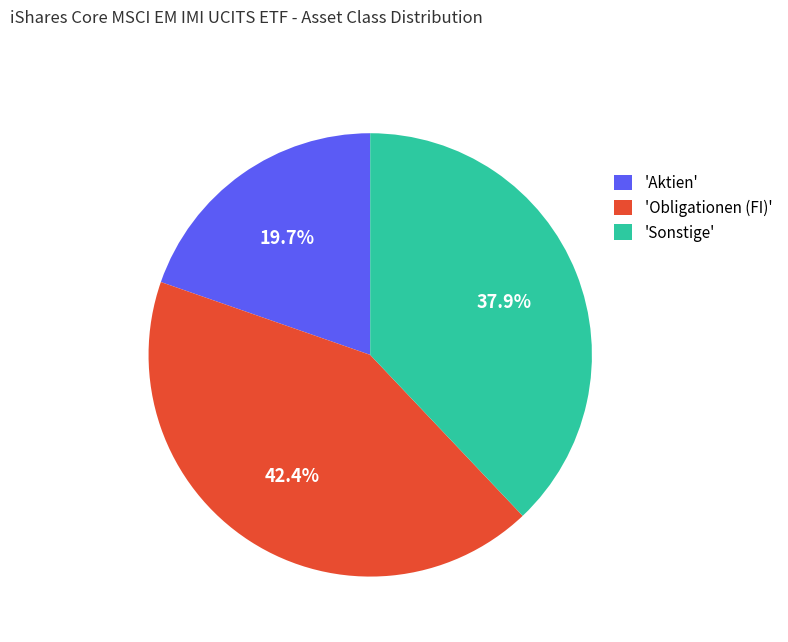

Does 'Obligationen (FI)' account for over 50% of the chart?

No